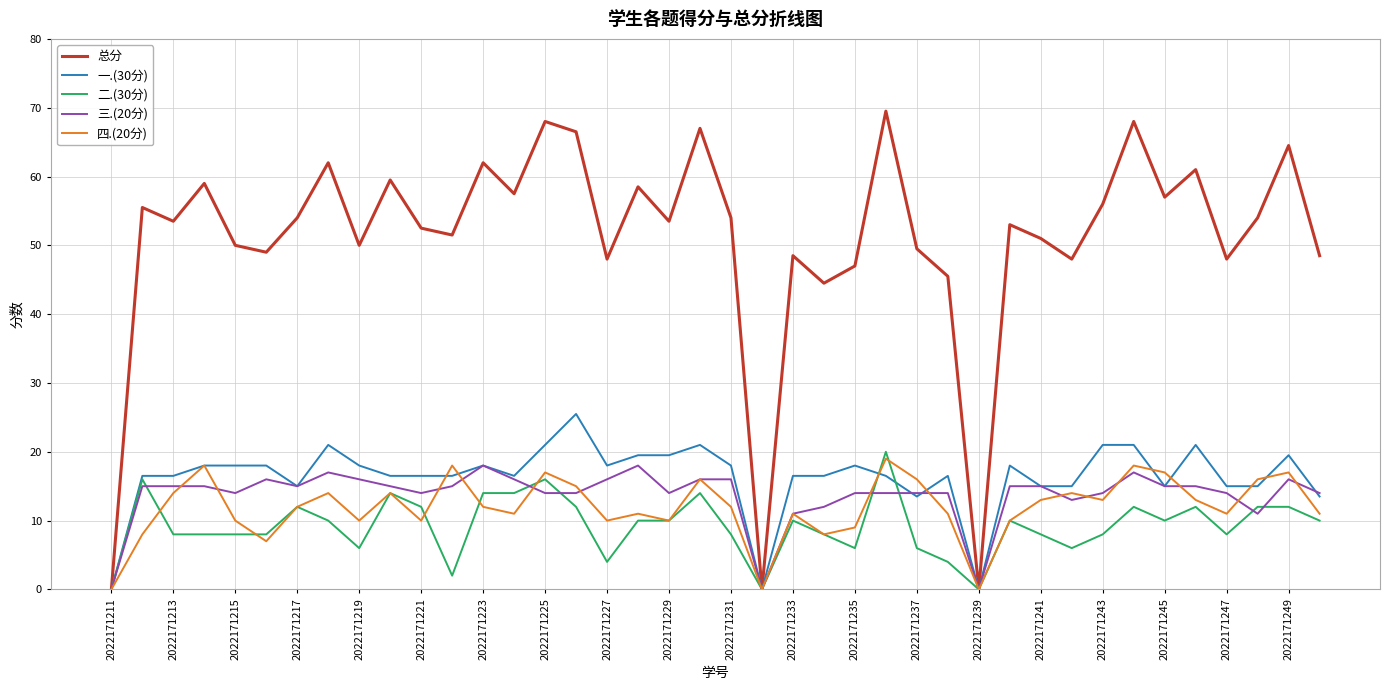

Count the 二.(30分) values in the range 8 to 12.

23